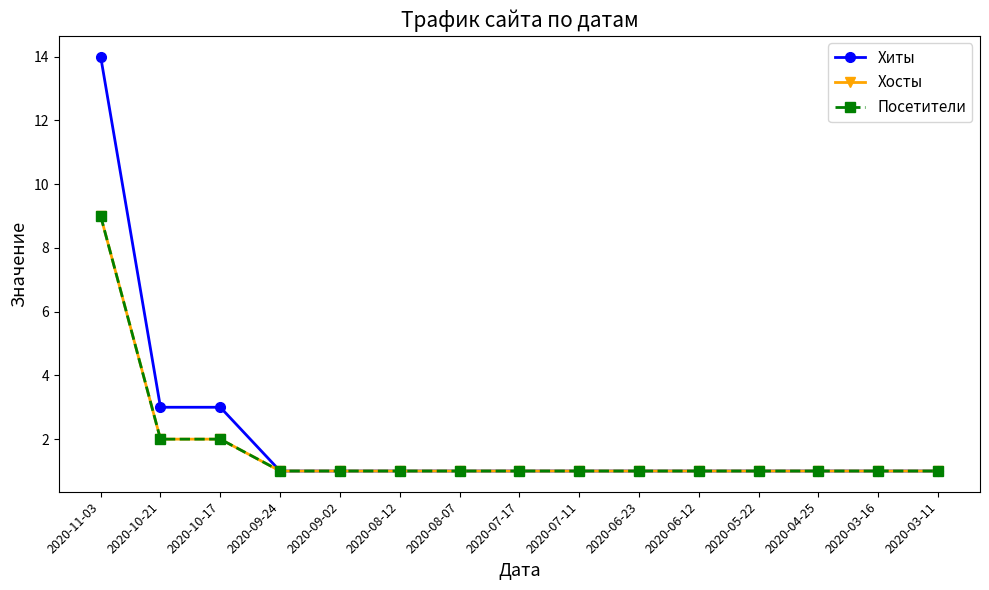

What is the sum of all Хосты values?

25